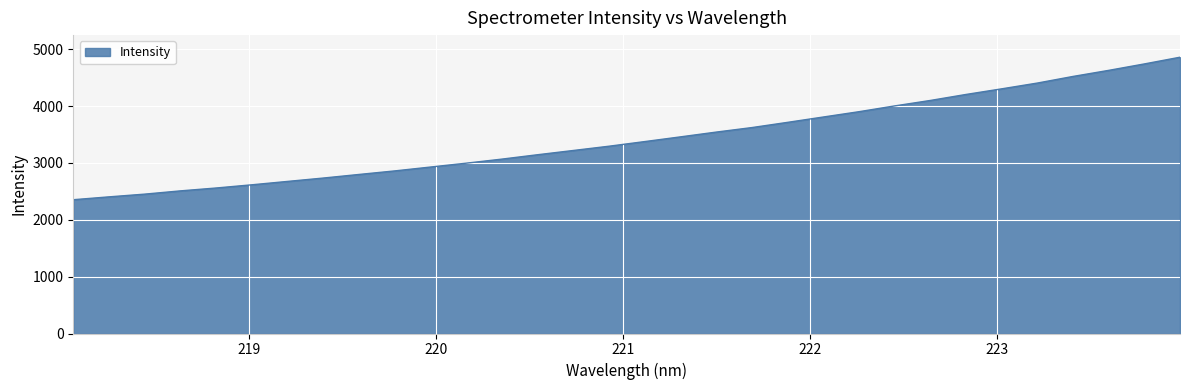

What is the greatest value displayed?

4859.9